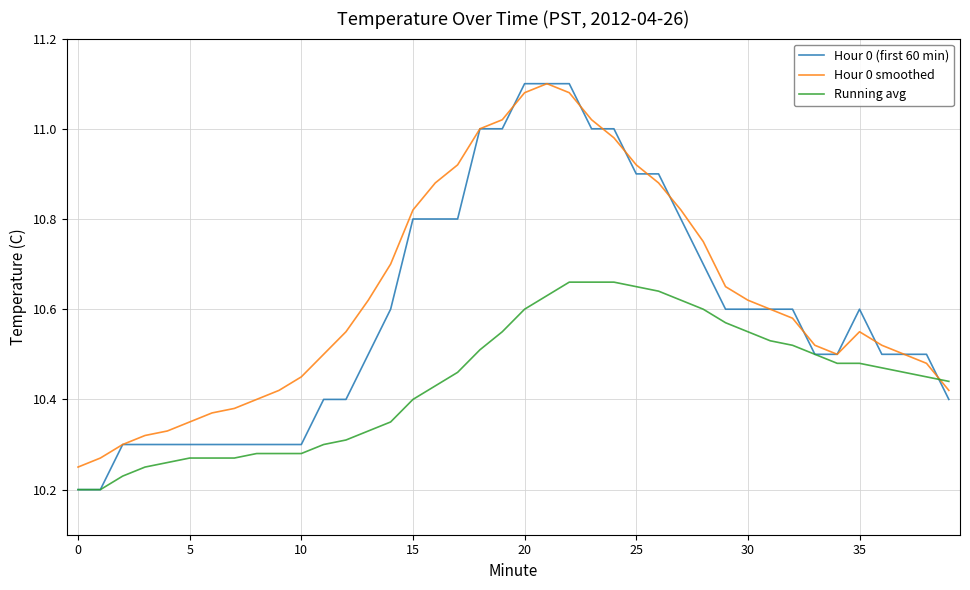

Which series has the largest range (max minus min)?

Hour 0 (first 60 min)